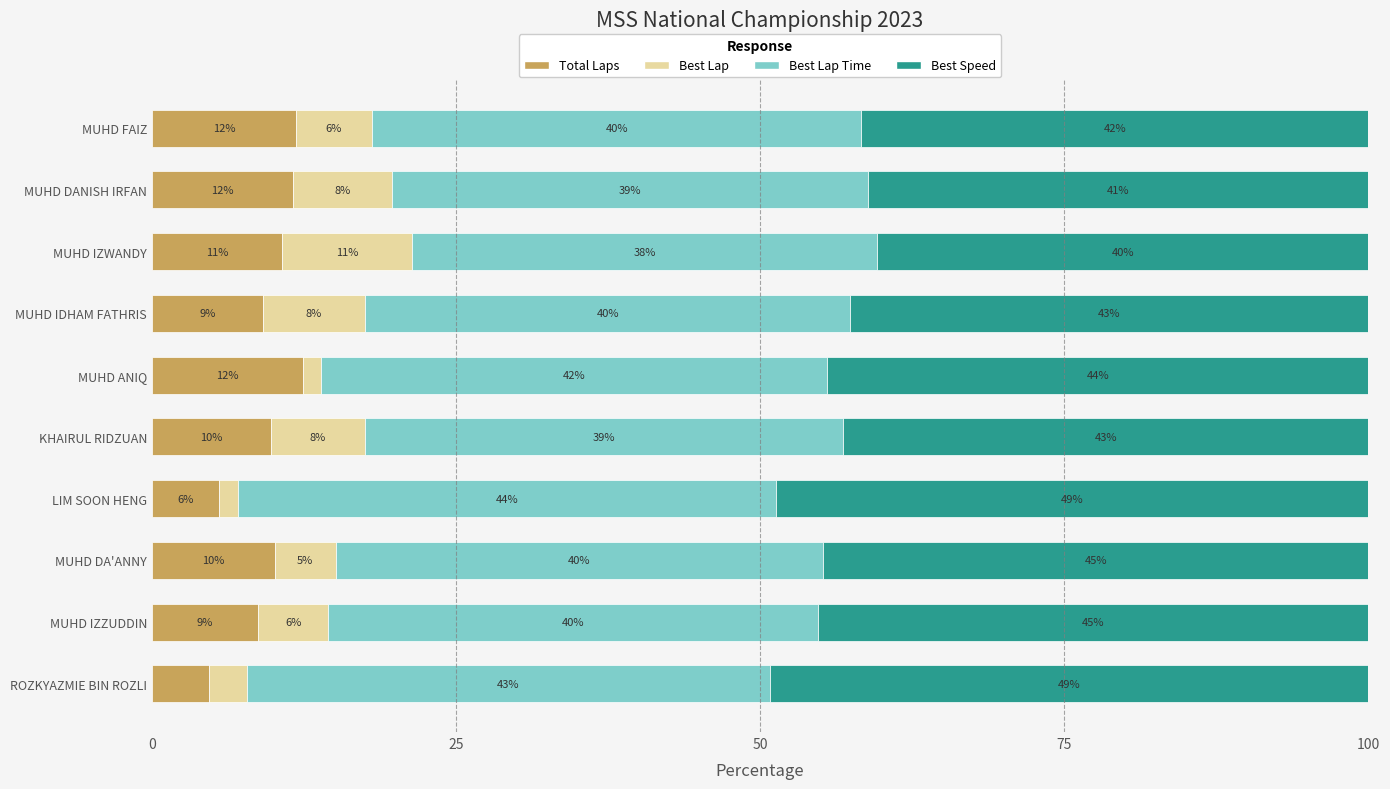

Read the Total Laps value at MUHD IZWANDY.

10.7